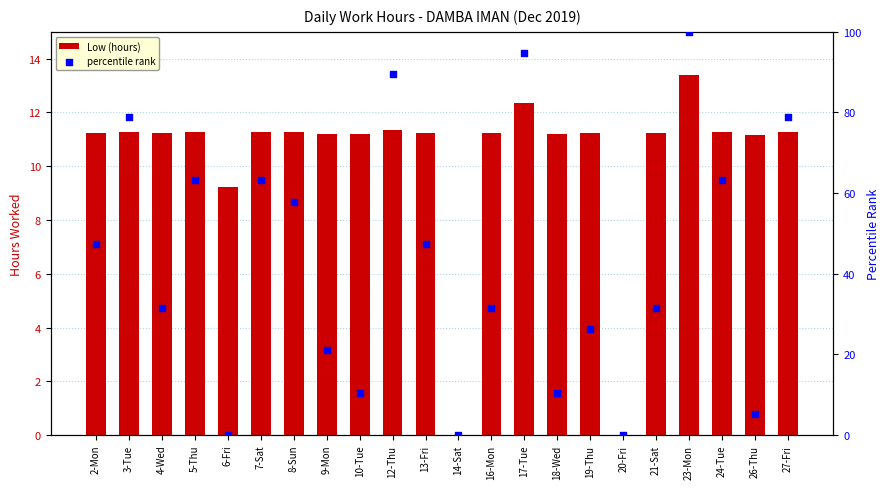

Which series has the largest total across all categories?

percentile rank